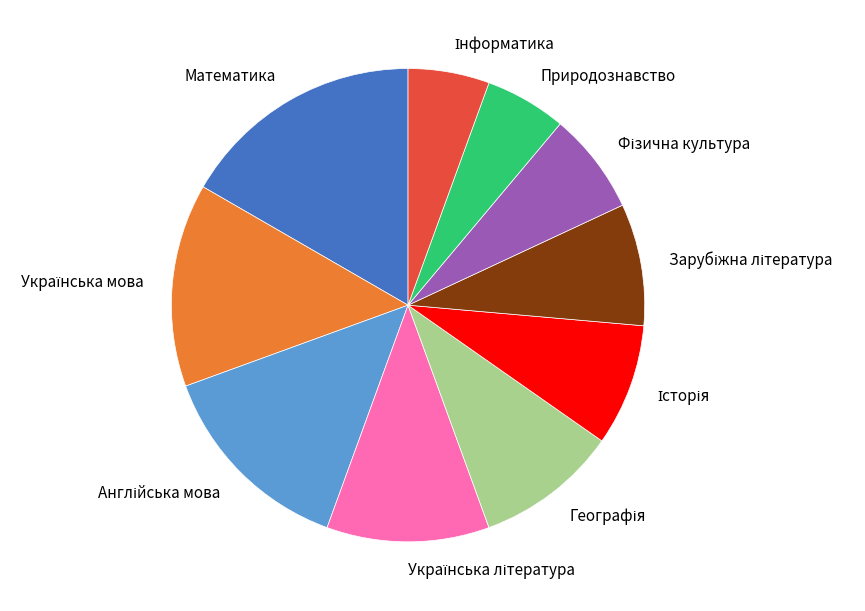

Does any single category account for the majority?

No